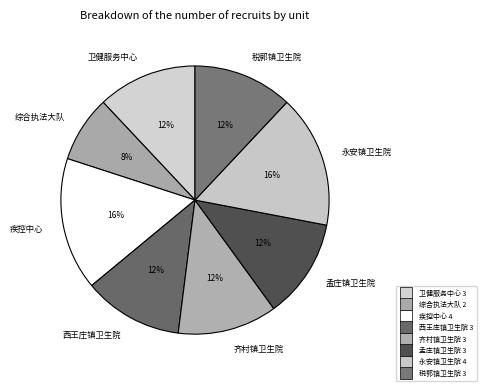

To the nearest percent, what percentage of the pie is 永安镇卫生院?

16%